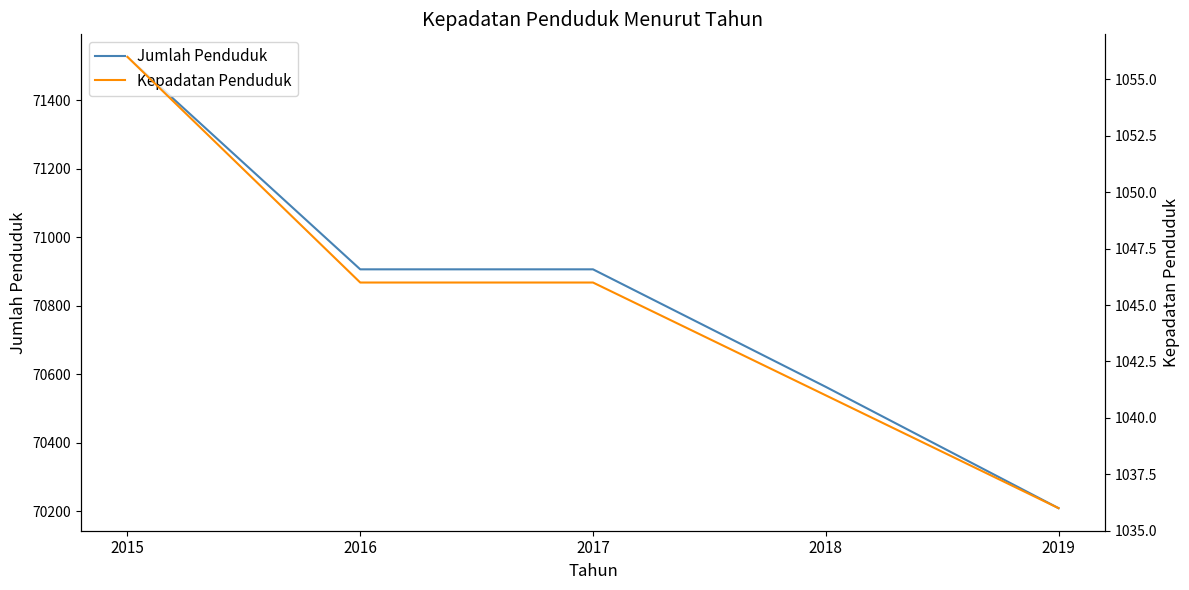

True or false: Jumlah Penduduk and Kepadatan Penduduk cross at least once.

False